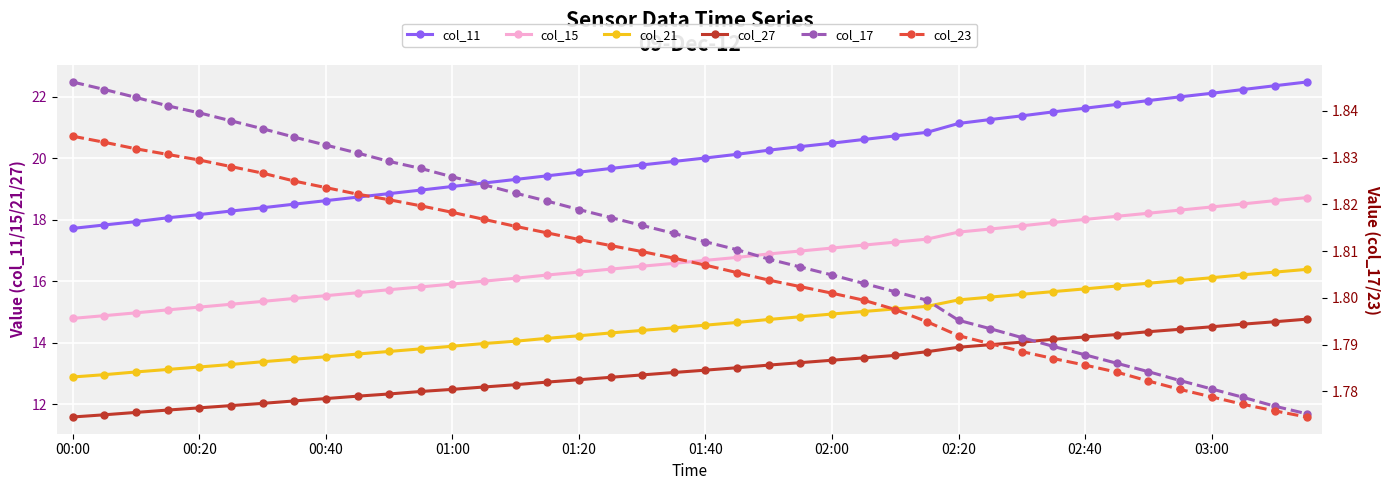

The value of col_21 at 39 is 16.4. True or false?

True